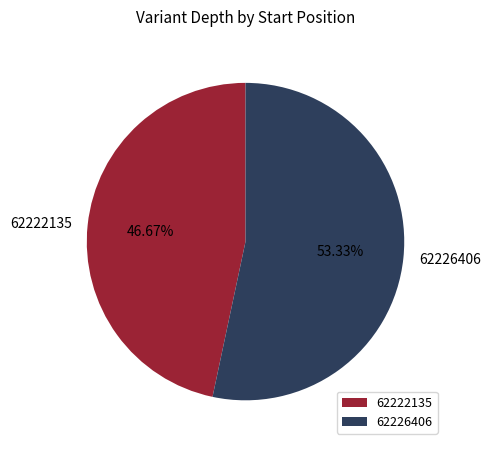

Does 62226406 account for over 50% of the chart?

Yes